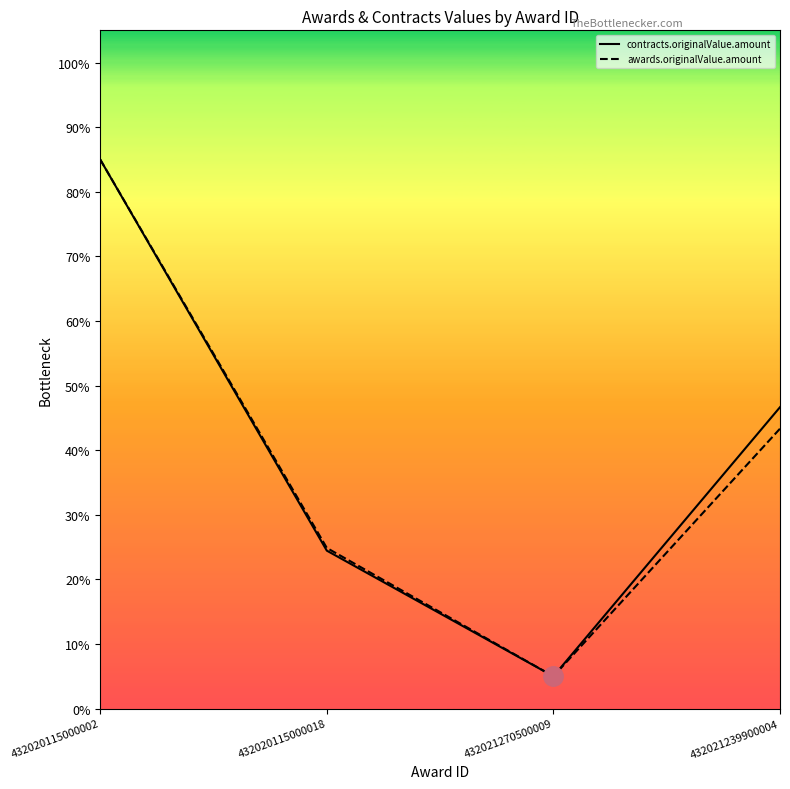

Reading left to right, extract all data points from this chart.

contracts.originalValue.amount: 432020115000002=0.8	432020115000018=0.2	432021270500009=0.1	432021239900004=0.5
awards.originalValue.amount: 432020115000002=0.8	432020115000018=0.2	432021270500009=0.1	432021239900004=0.4